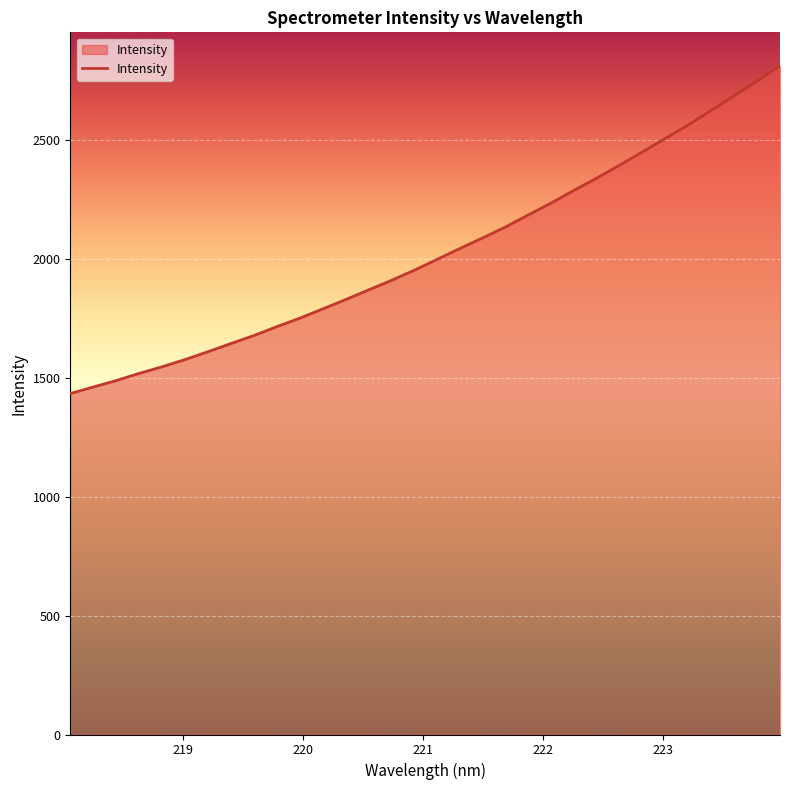

What is the greatest value displayed?

2813.8